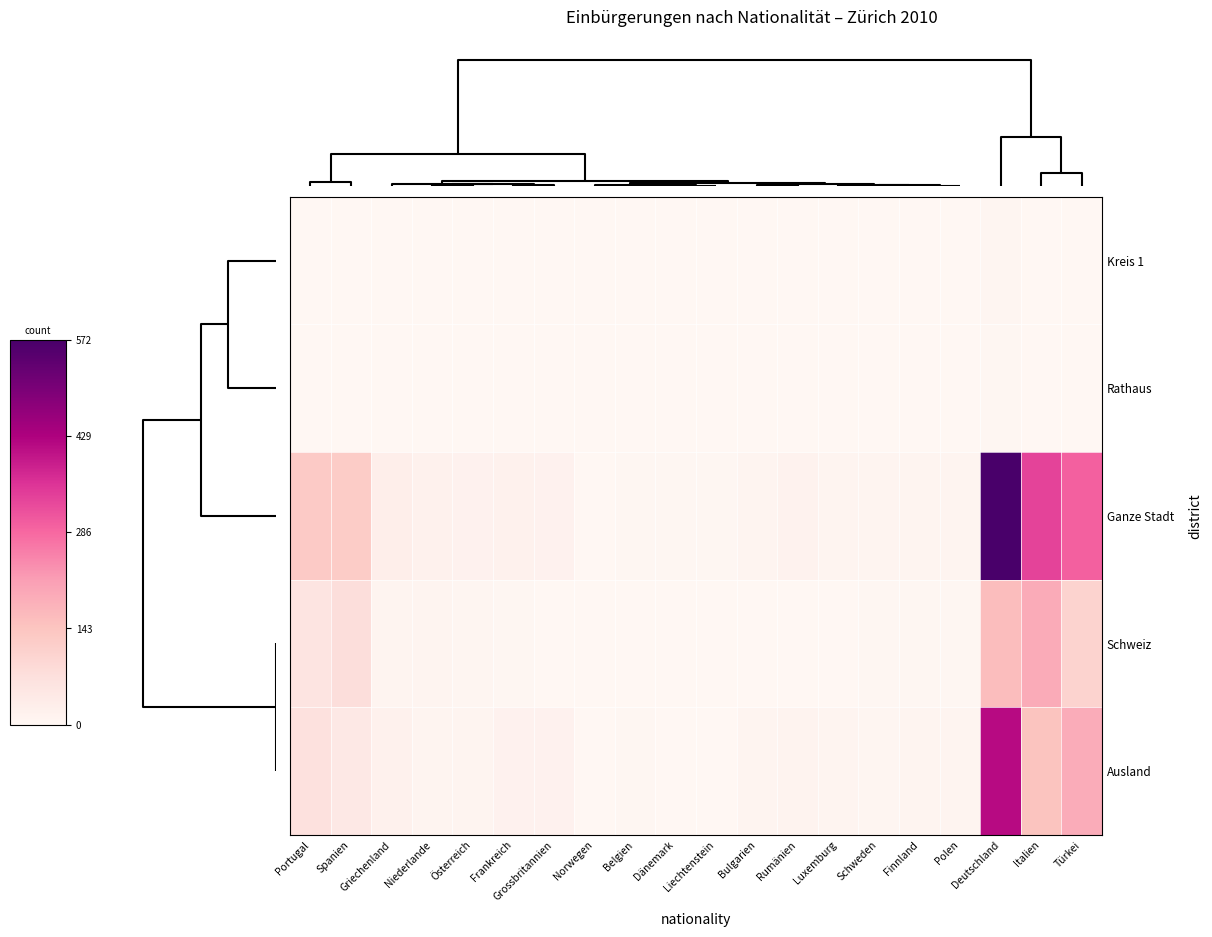

Reading left to right, what are all the values shown in this chart?

Kreis 1: Portugal=0.0	Spanien=0.0	Griechenland=0.0	Niederlande=0.0	Österreich=0.0	Frankreich=0.0	Grossbritannien=0.0	Norwegen=0.0	Belgien=0.0	Dänemark=0.0	Liechtenstein=0.0	Bulgarien=0.0	Rumänien=0.0	Luxemburg=0.0	Schweden=0.0	Finnland=0.0	Polen=0.0	Deutschland=0.0	Italien=0.0	Türkei=0.0
Rathaus: Portugal=0.0	Spanien=0.0	Griechenland=0.0	Niederlande=0.0	Österreich=0.0	Frankreich=0.0	Grossbritannien=0.0	Norwegen=0.0	Belgien=0.0	Dänemark=0.0	Liechtenstein=0.0	Bulgarien=0.0	Rumänien=0.0	Luxemburg=0.0	Schweden=0.0	Finnland=0.0	Polen=0.0	Deutschland=0.0	Italien=0.0	Türkei=0.0
Ganze Stadt: Portugal=0.2	Spanien=0.2	Griechenland=0.1	Niederlande=0.0	Österreich=0.0	Frankreich=0.0	Grossbritannien=0.0	Norwegen=0.0	Belgien=0.0	Dänemark=0.0	Liechtenstein=0.0	Bulgarien=0.0	Rumänien=0.0	Luxemburg=0.0	Schweden=0.0	Finnland=0.0	Polen=0.0	Deutschland=1.0	Italien=0.6	Türkei=0.5
Schweiz: Portugal=0.1	Spanien=0.1	Griechenland=0.0	Niederlande=0.0	Österreich=0.0	Frankreich=0.0	Grossbritannien=0.0	Norwegen=0.0	Belgien=0.0	Dänemark=0.0	Liechtenstein=0.0	Bulgarien=0.0	Rumänien=0.0	Luxemburg=0.0	Schweden=0.0	Finnland=0.0	Polen=0.0	Deutschland=0.3	Italien=0.3	Türkei=0.2
Ausland: Portugal=0.1	Spanien=0.1	Griechenland=0.0	Niederlande=0.0	Österreich=0.0	Frankreich=0.0	Grossbritannien=0.0	Norwegen=0.0	Belgien=0.0	Dänemark=0.0	Liechtenstein=0.0	Bulgarien=0.0	Rumänien=0.0	Luxemburg=0.0	Schweden=0.0	Finnland=0.0	Polen=0.0	Deutschland=0.7	Italien=0.3	Türkei=0.3